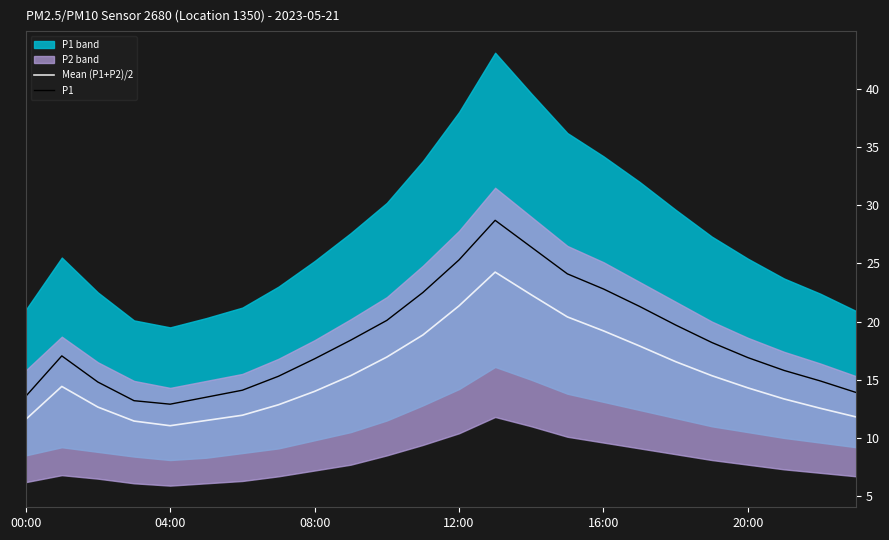

What is the value of the Mean (P1+P2)/2 point at the 20th from the left?

15.3